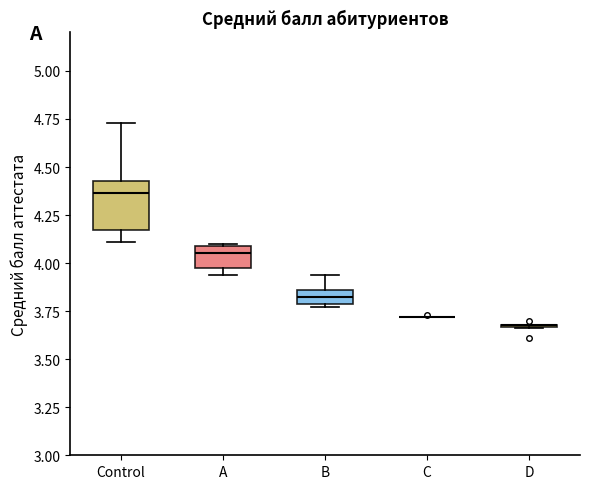

Comparing the boxes themselves (not the whiskers), which one is the tallest?

Control